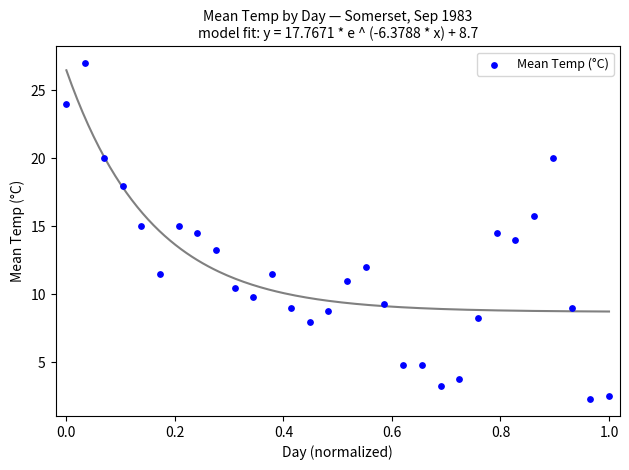

What is the range of Y values (max minus min)?

24.7